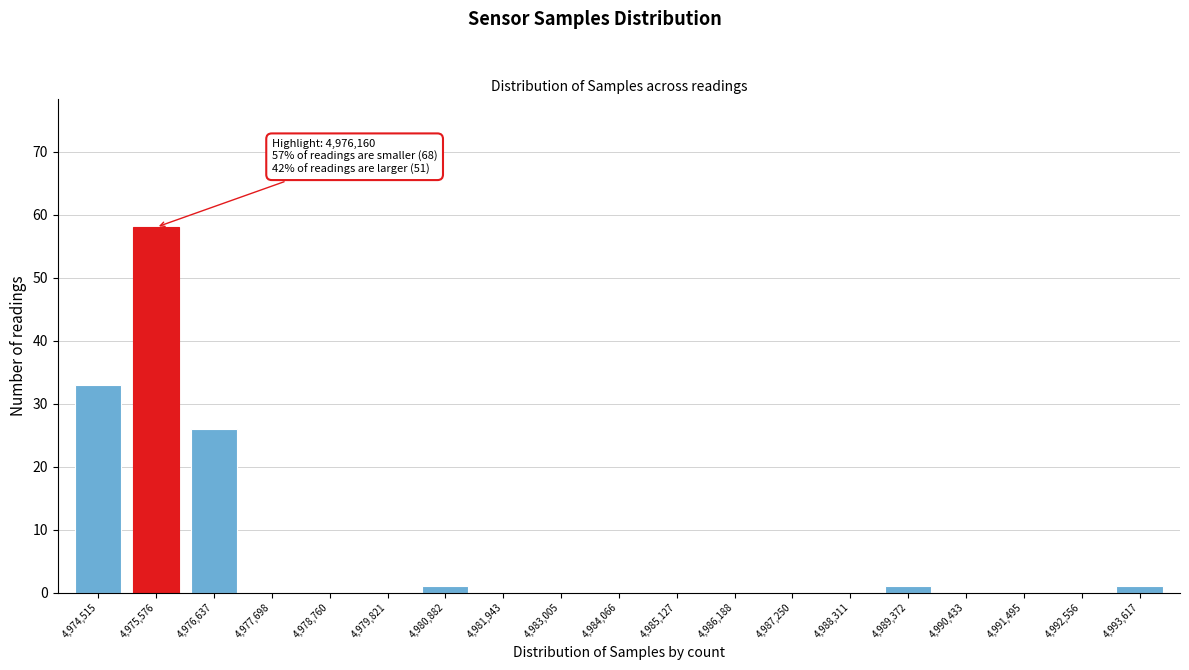

Reading left to right, what are all the values shown in this chart?

4,974,515=33	4,975,576=58	4,976,637=26	4,977,698=0	4,978,760=0	4,979,821=0	4,980,882=1	4,981,943=0	4,983,005=0	4,984,066=0	4,985,127=0	4,986,188=0	4,987,250=0	4,988,311=0	4,989,372=1	4,990,433=0	4,991,495=0	4,992,556=0	4,993,617=1